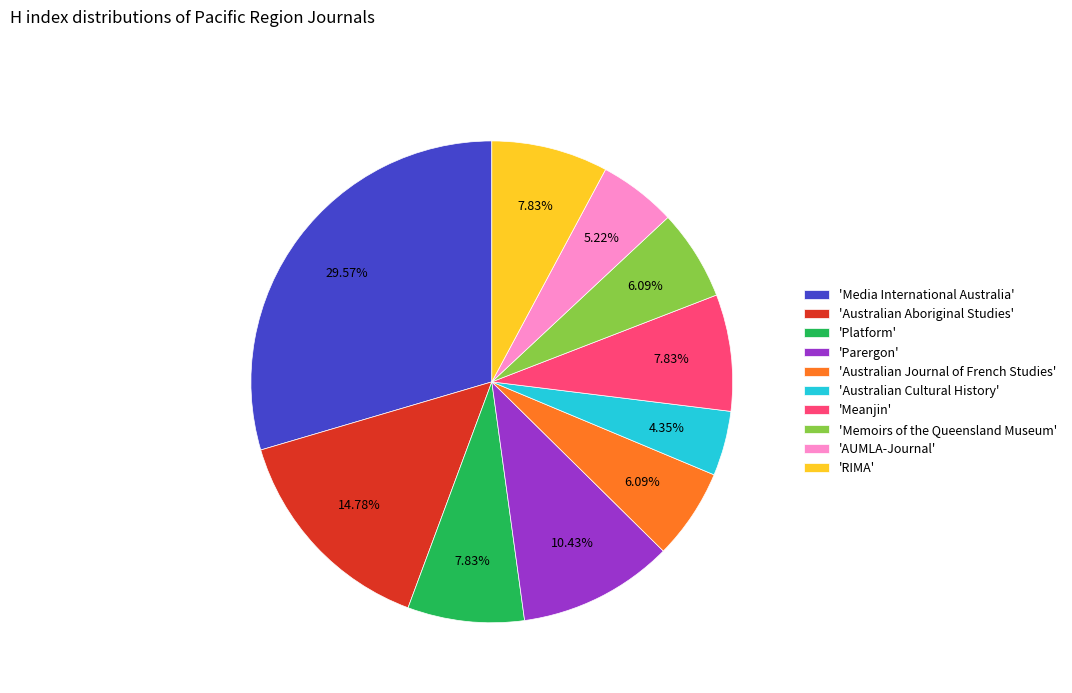

Which slice is the largest?

'Media International Australia'